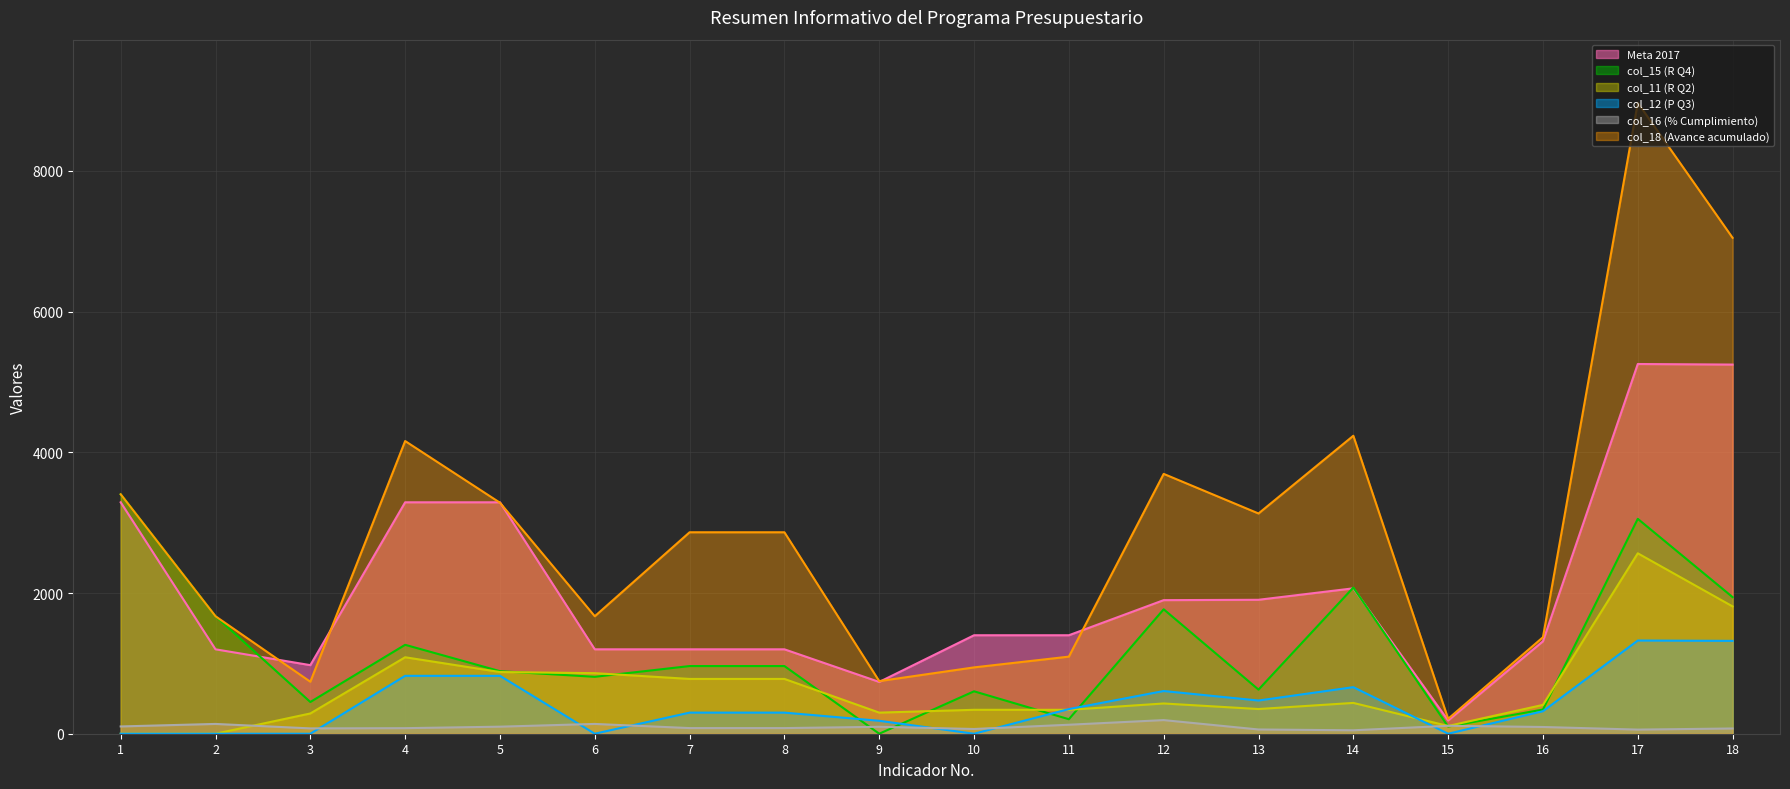

List the labels in order of col_11 (R Q2) value, largest first.

17, 18, 4, 5, 6, 7, 8, 14, 12, 16, 13, 10, 11, 9, 3, 15, 1, 2